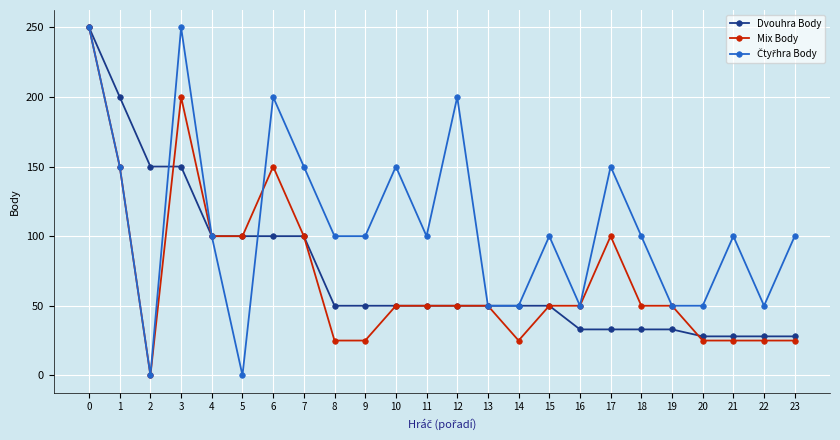

What is the value of the Dvouhra Body point at the 12th from the left?

50